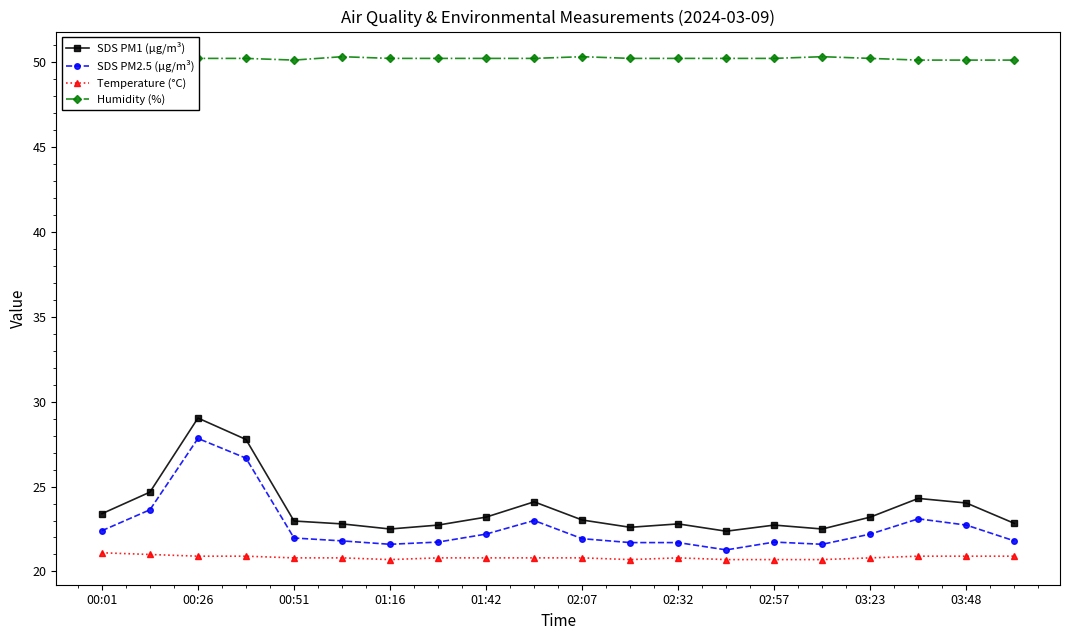

Which series has the largest range (max minus min)?

SDS PM1 (µg/m³)